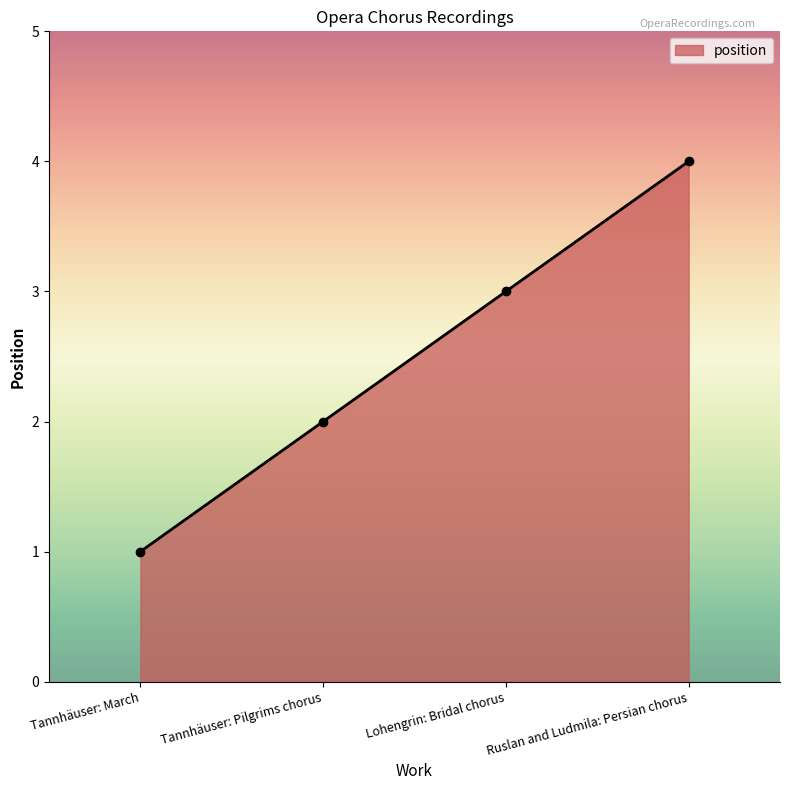

What value does the data have at Ruslan and Ludmila: Persian chorus?

4